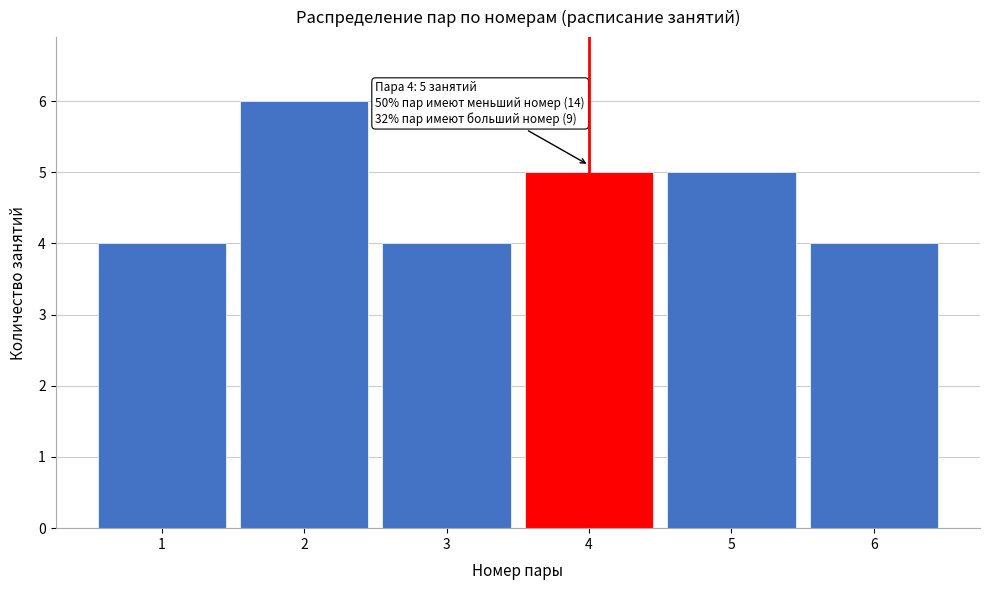

Reading left to right, transcribe all the data shown in this chart.

4	6	4	5	5	4